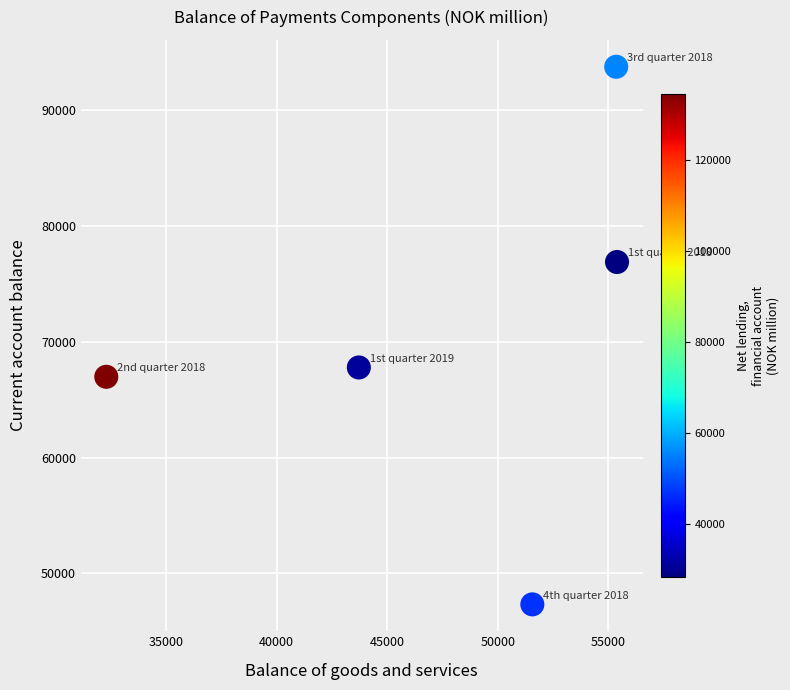

What Y value in the scatter plot is closest to 70533?

67779